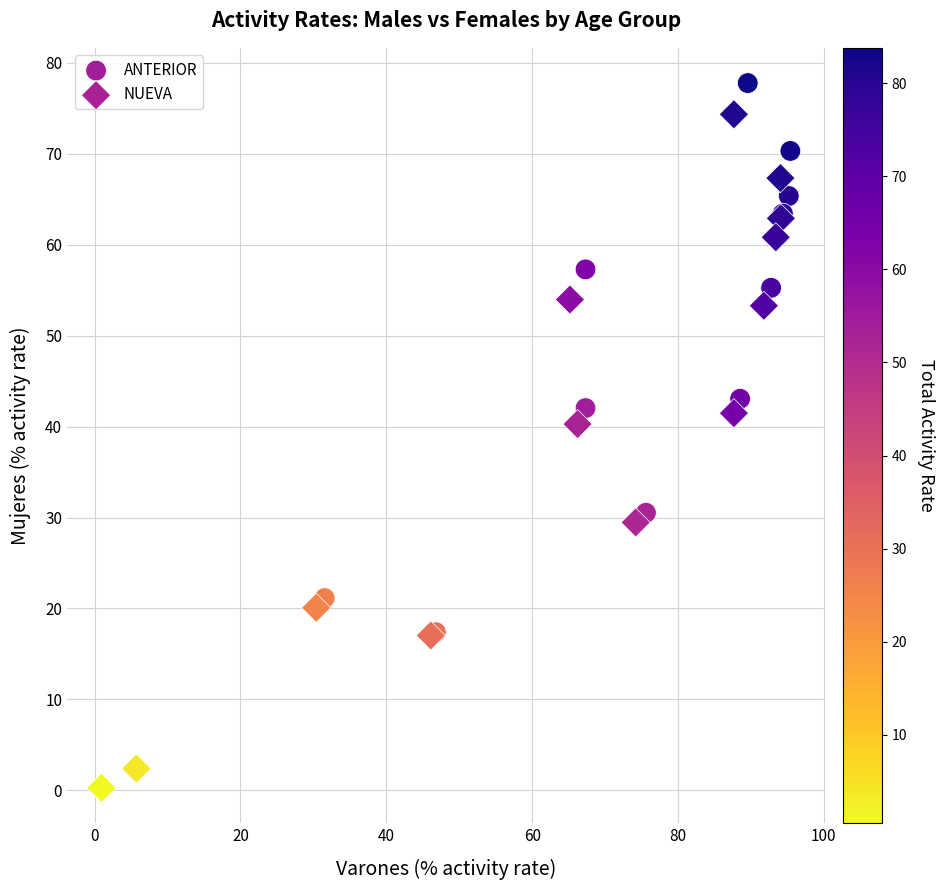

Which series contains the highest Y value?

ANTERIOR